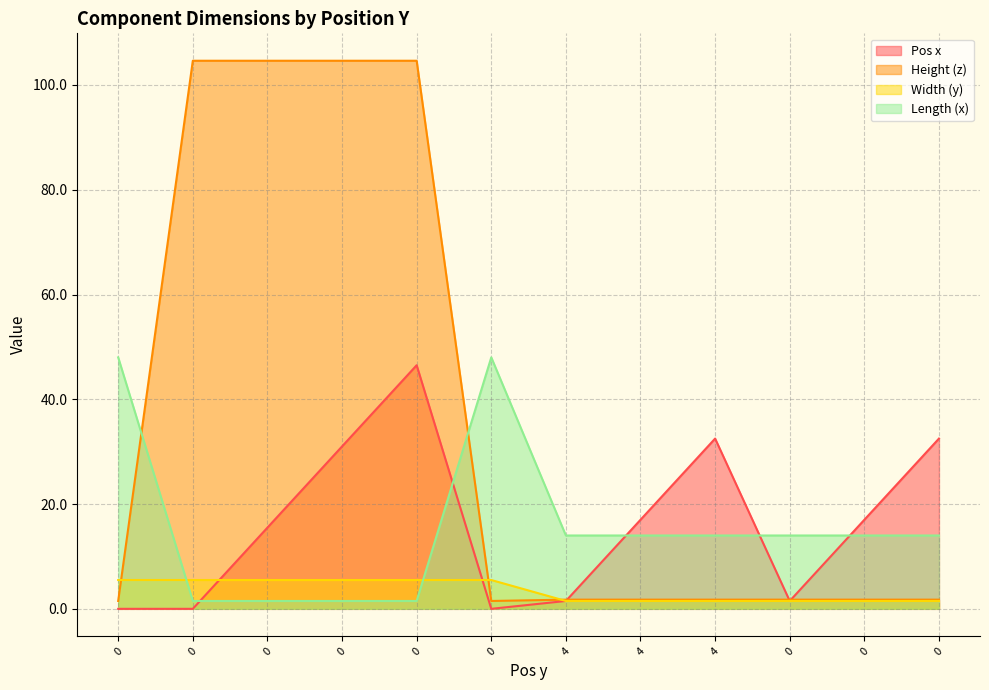

How many values in the Length (x) series exceed 14?

2